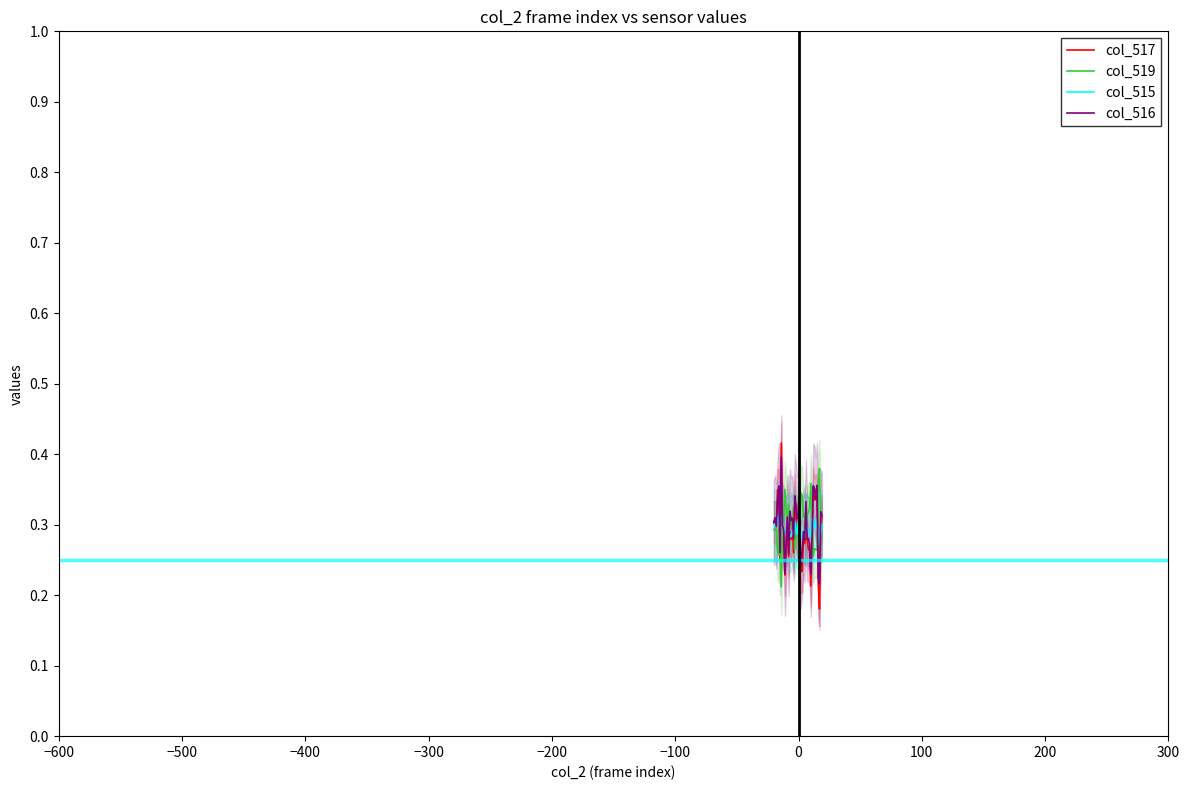

Does the chart display data point markers on the line(s)?

No